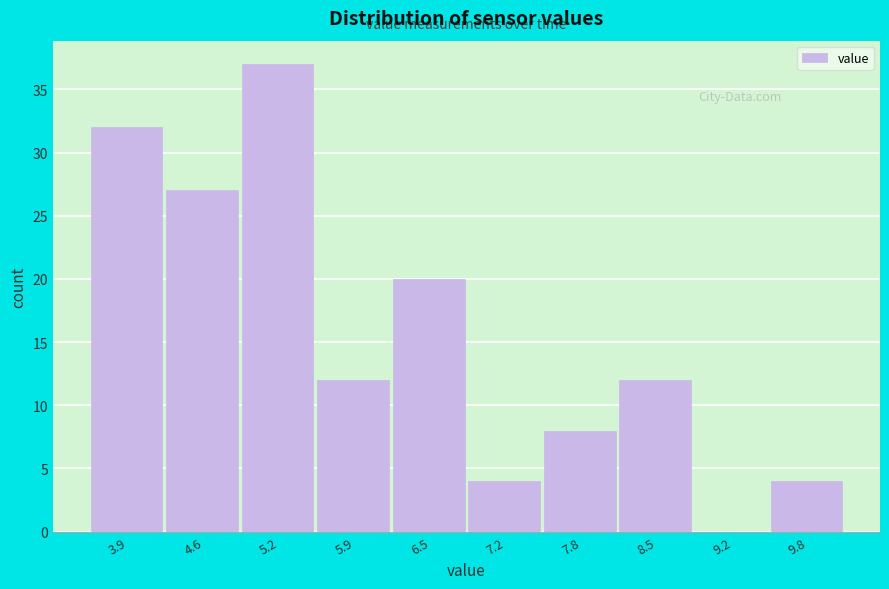

Reading left to right, transcribe this chart: for each bar, give the range it covers on the x-axis and its height. Neither the bar edges nor the heights are printed on the chart, so give them approximately, as read against the axes.

3.6 to 4.3: 32
4.3 to 4.9: 27
4.9 to 5.6: 37
5.6 to 6.2: 12
6.2 to 6.9: 20
6.9 to 7.5: 4
7.5 to 8.2: 8
8.2 to 8.8: 12
8.8 to 9.5: 0
9.5 to 10.1: 4